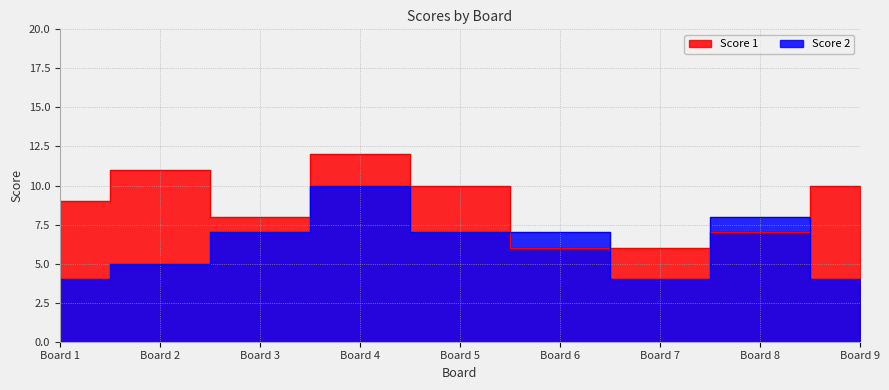

What are all the series names shown in the legend?

Score 1, Score 2